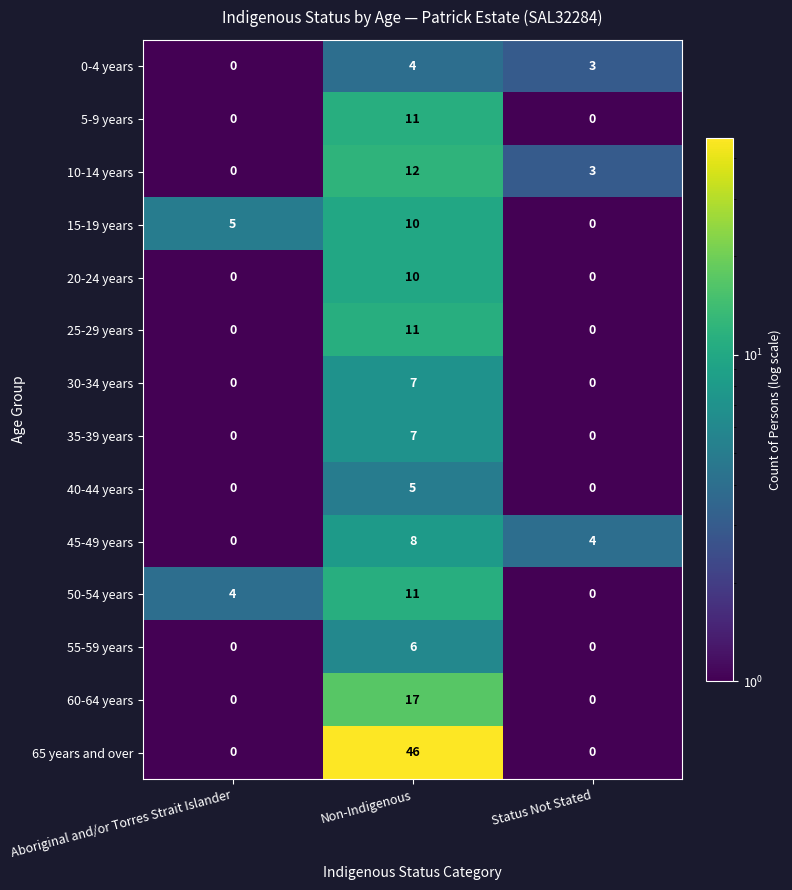

What is the sum of all 5-9 years values?

11